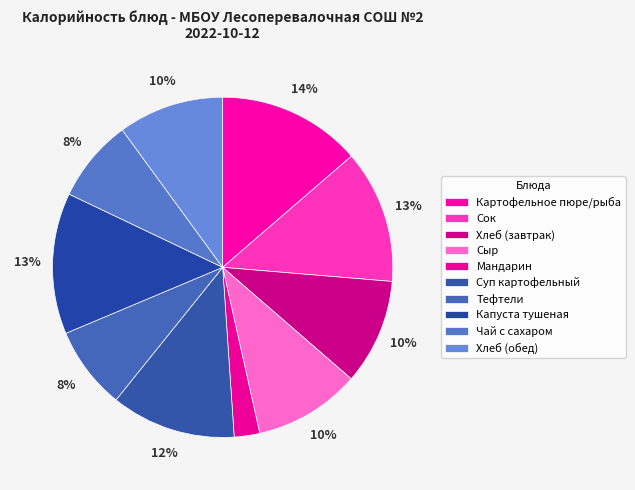

To the nearest percent, what is the difference between the largest and smallest slice percentages?

11%